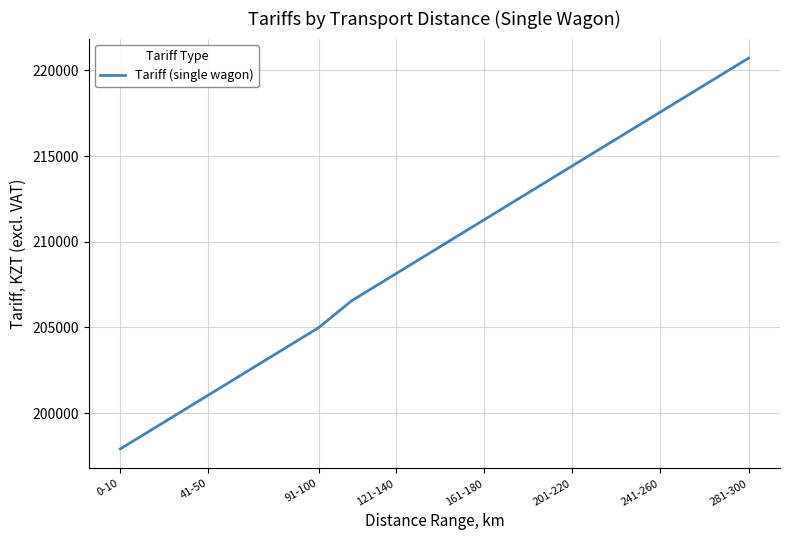

What is the difference between the maximum and minimum values?

22807